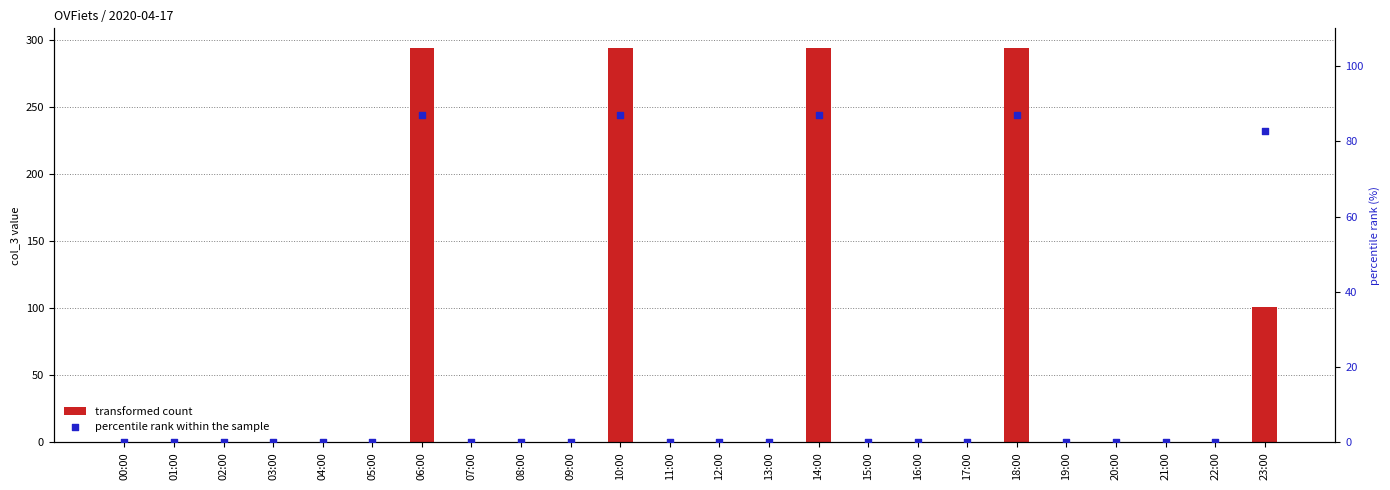

Which series contains the lowest Y value?

transformed count